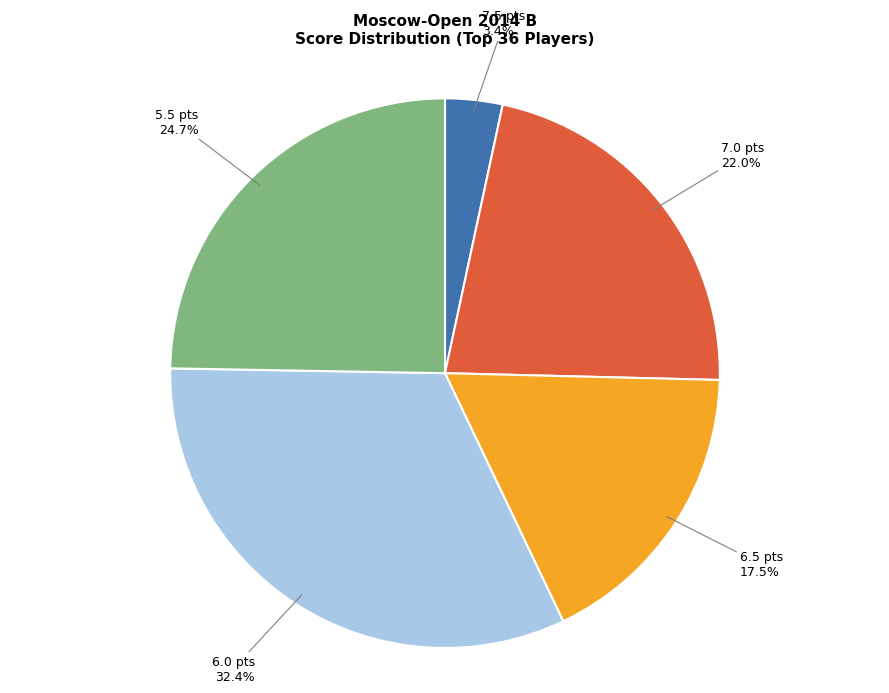

How many slices are in this pie chart?

5